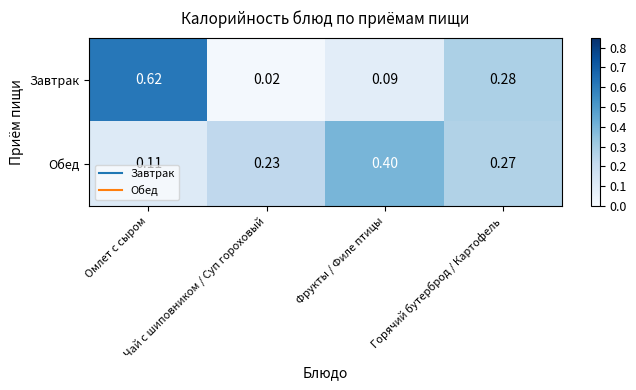

At how many categories does at least one series exceed 0?

4